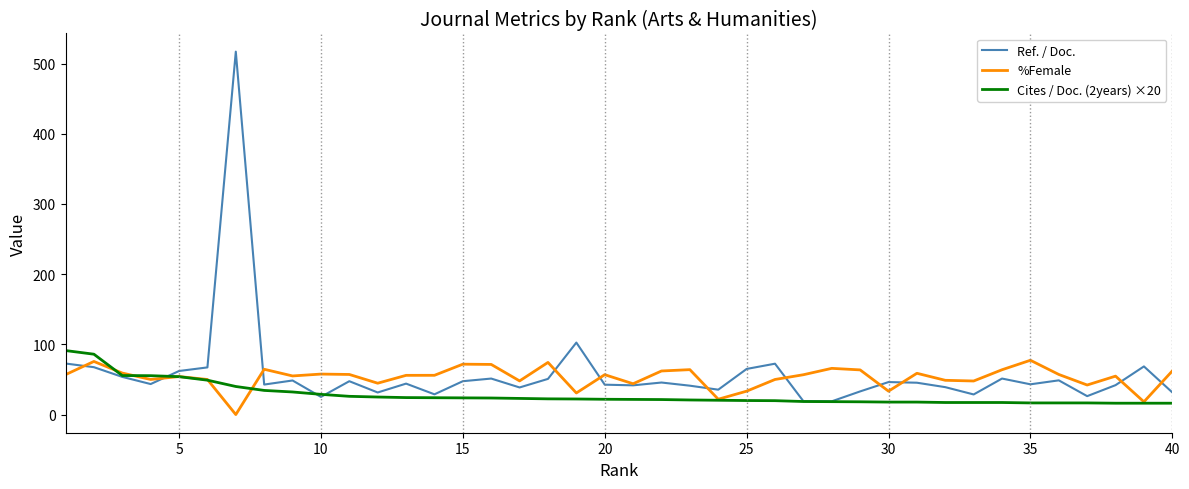

What is the highest value of the %Female series?

77.4